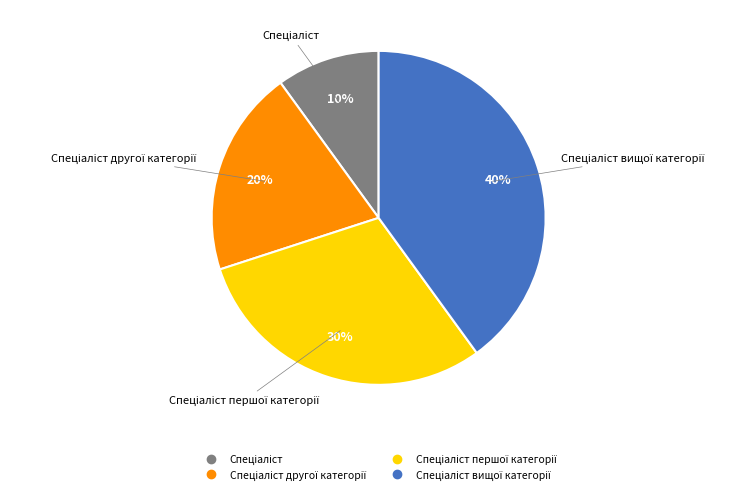

Is there a majority slice in this chart?

No